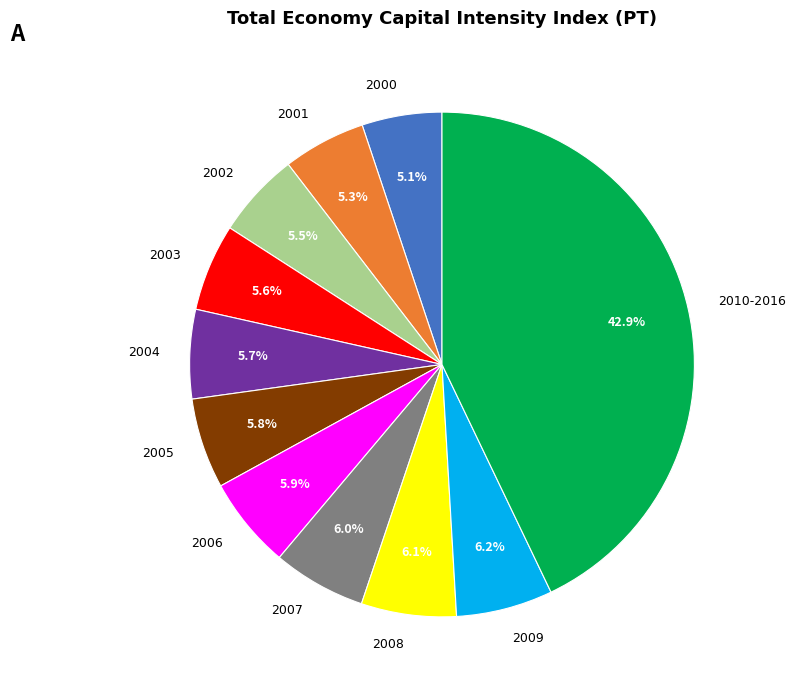

Is there a majority slice in this chart?

No